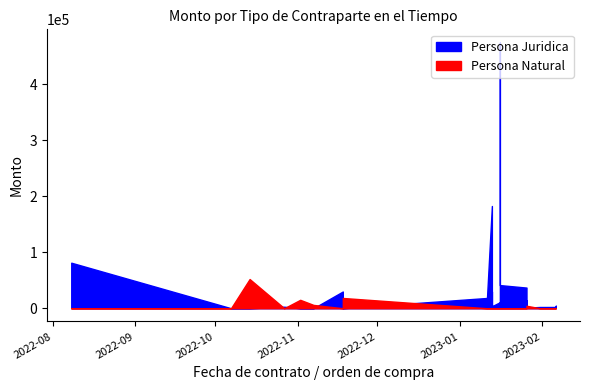

What is the difference between the maximum and minimum values in the persona_natural series?

52114.3